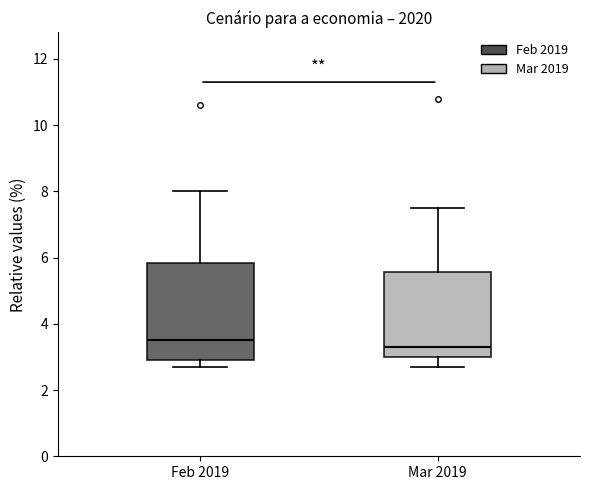

Comparing the boxes themselves (not the whiskers), which one is the tallest?

Feb 2019